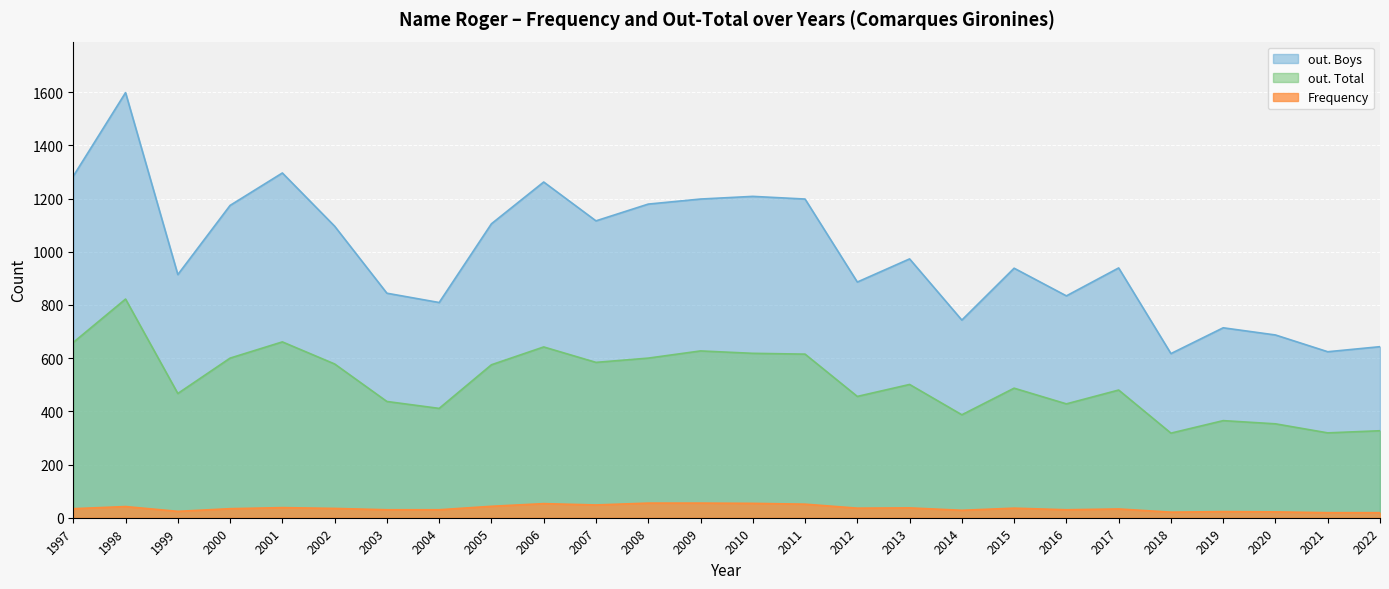

What are all the series names shown in the legend?

out. Boys, out. Total, Frequency